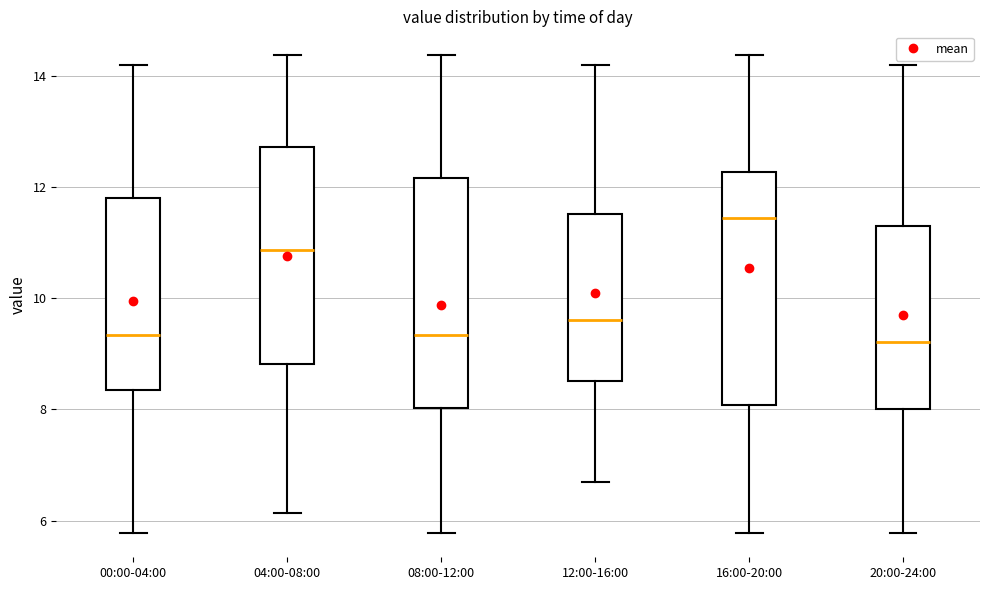

Which box has the highest median line?

16:00-20:00